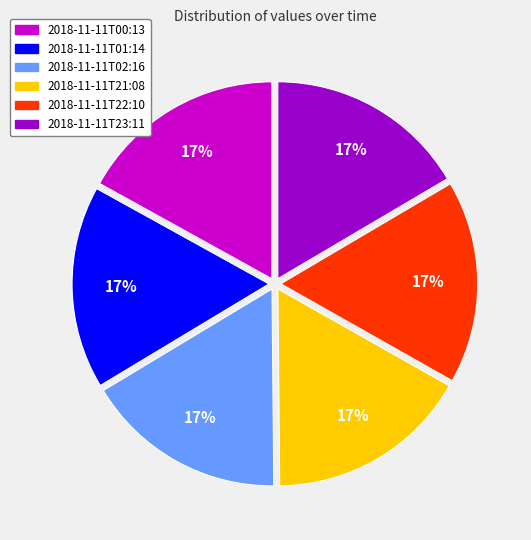

To the nearest percent, what percentage of the pie is 2018-11-11T21:08?

17%